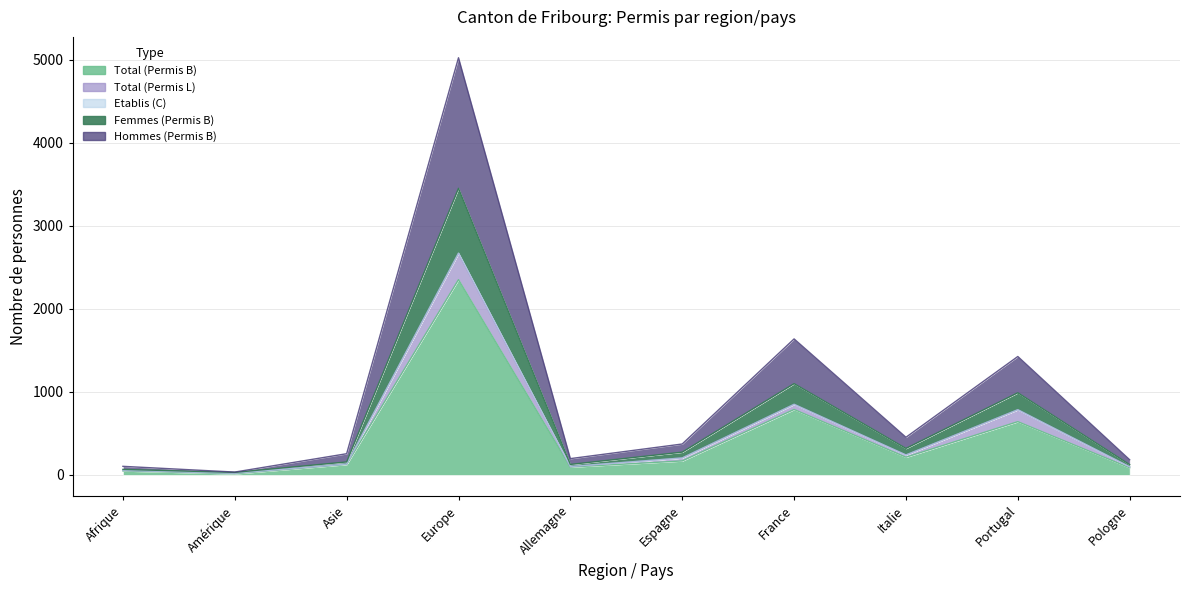

In Hommes (Permis B), how many points are higher than both neighbors (excluding endpoints)?

3